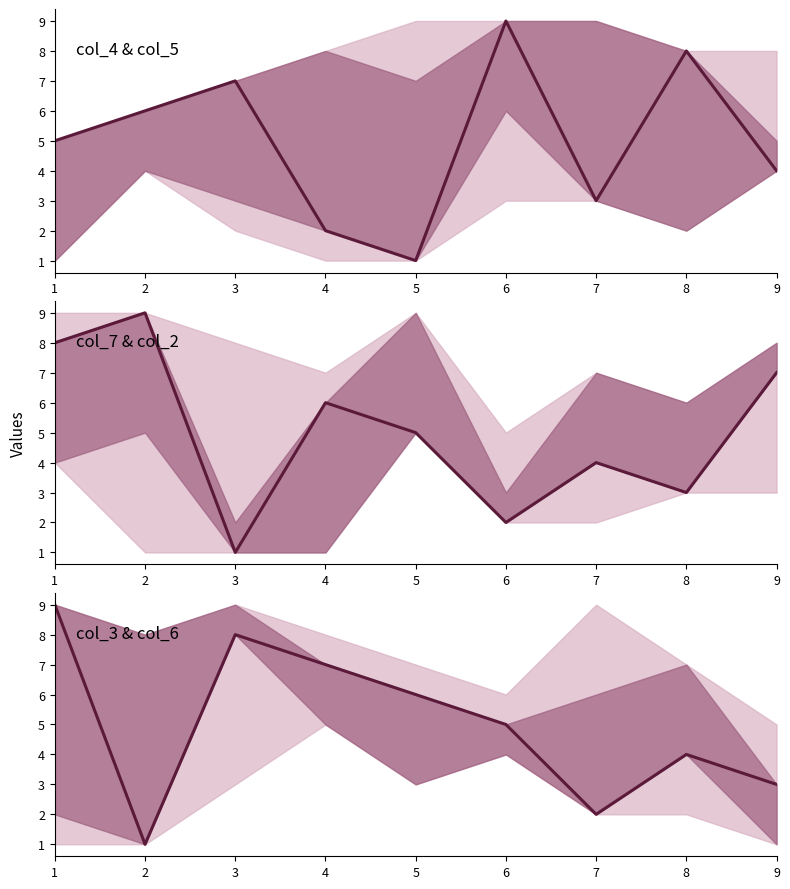

Does the chart have visible grid lines?

No